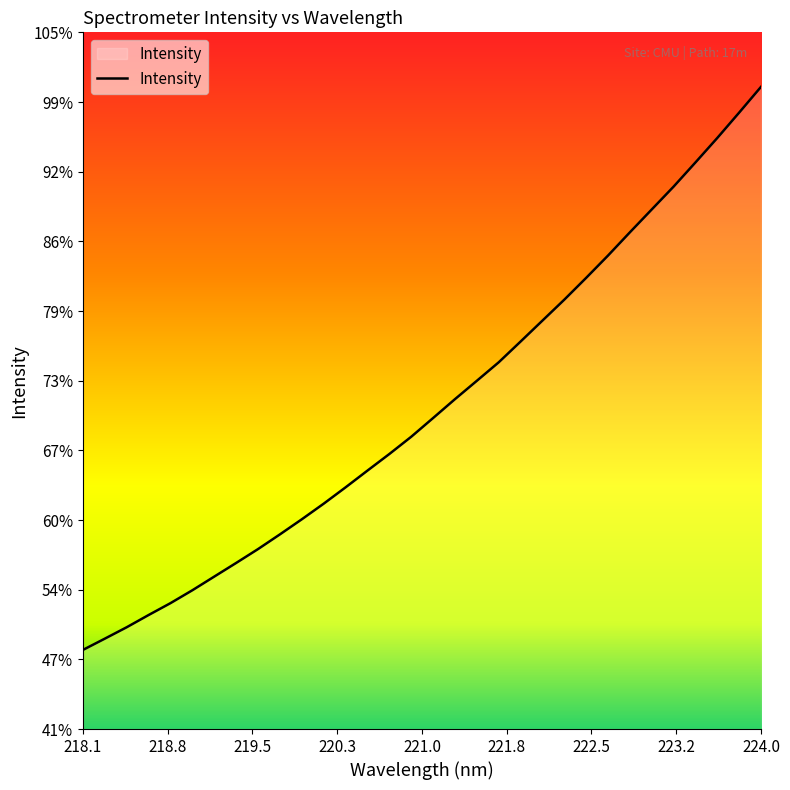

Rank the categories by value from lowest to highest.

218.0596, 218.2508, 218.442, 218.6332, 218.8244, 219.0156, 219.2067, 219.3979, 219.589, 219.7801, 219.9712, 220.1623, 220.3533, 220.5444, 220.7354, 220.9264, 221.1174, 221.3083, 221.4993, 221.6902, 221.8812, 222.0721, 222.263, 222.4538, 222.6447, 222.8355, 223.0264, 223.2172, 223.408, 223.5987, 223.7895, 223.9802